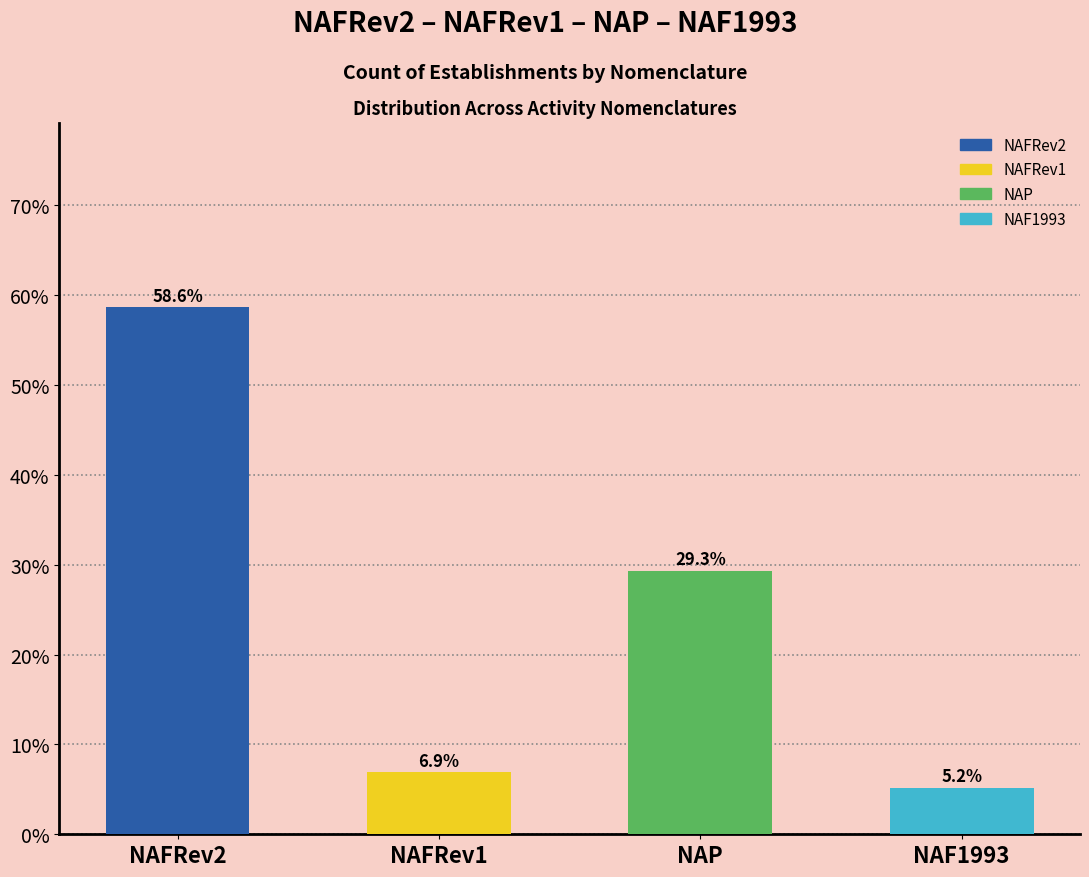

How many data points are less than 29?

2